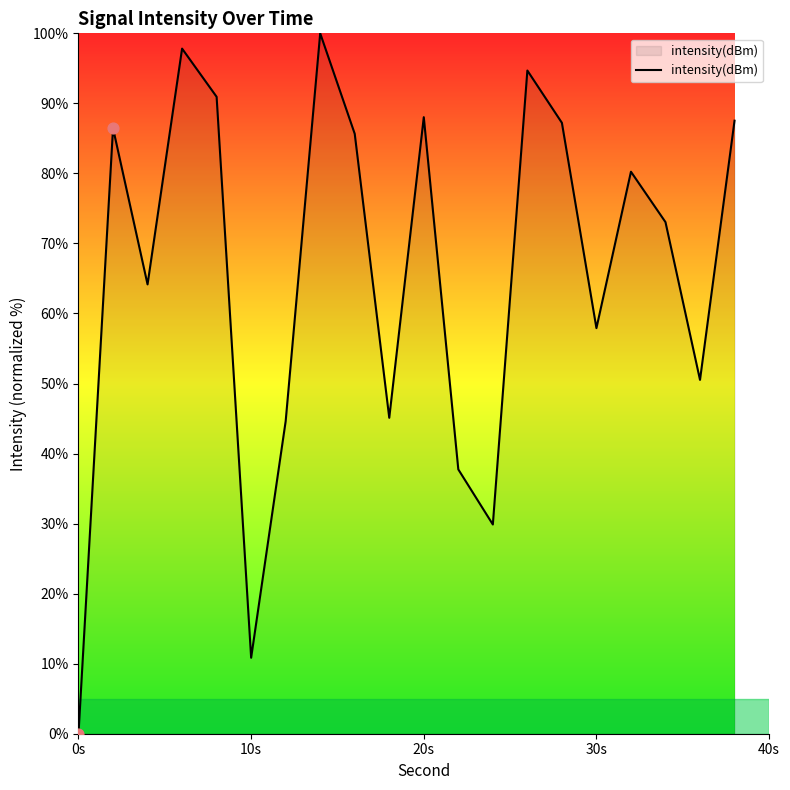

What is the maximum value shown in the chart?

100.0